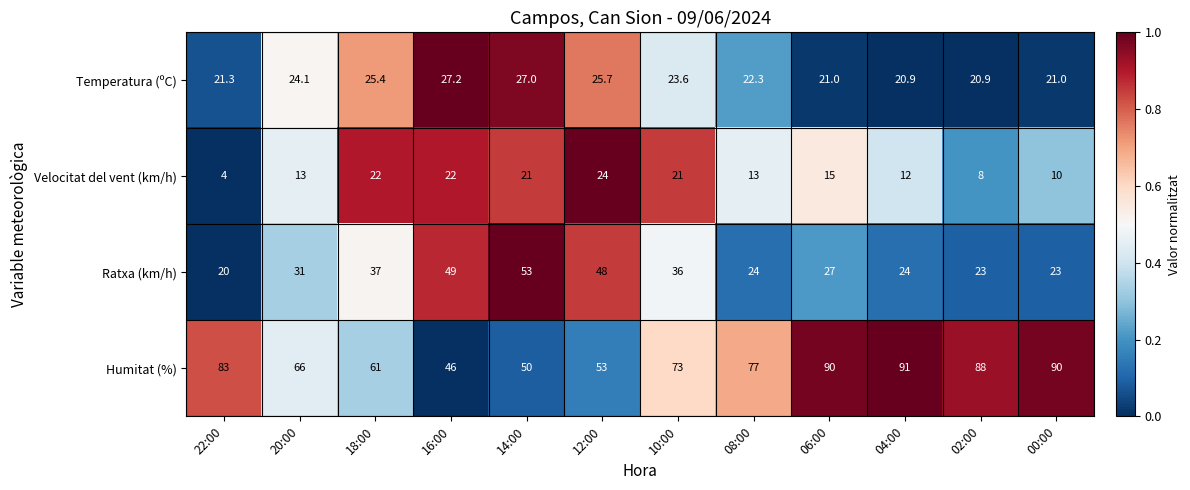

Where does the Velocitat del vent (km/h) series first go above 15?

18:00